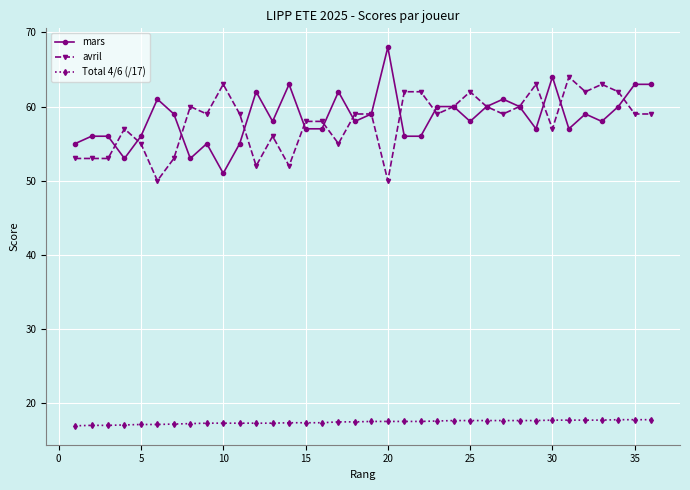

What is the maximum value for mars?

68.0